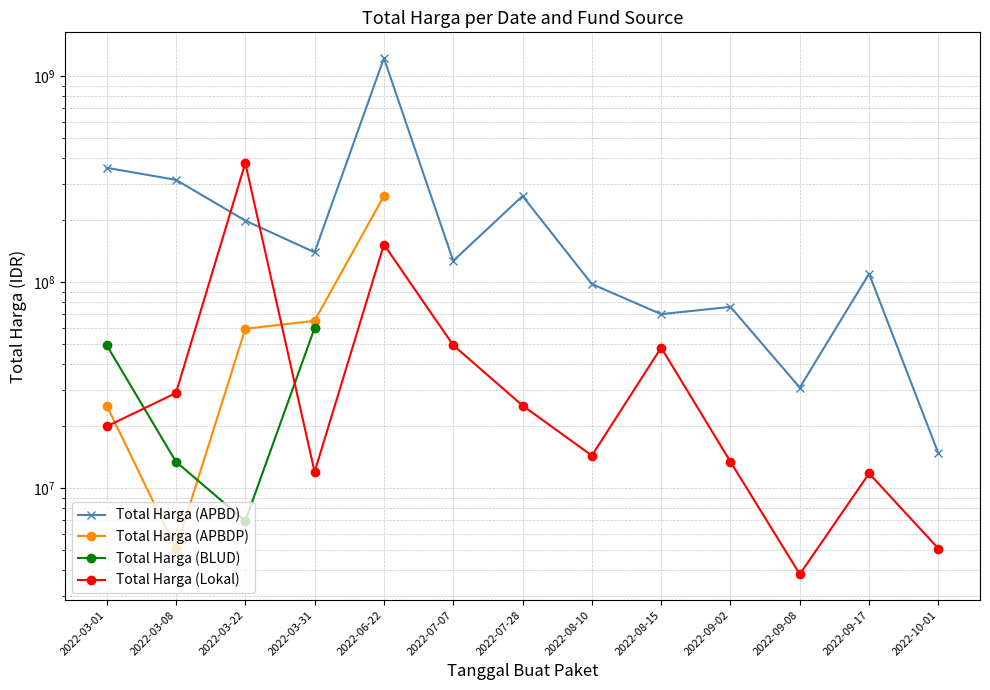

Rank the series by their maximum value, from highest to lowest.

Total Harga (APBD), Total Harga (Lokal), Total Harga (APBDP), Total Harga (BLUD)